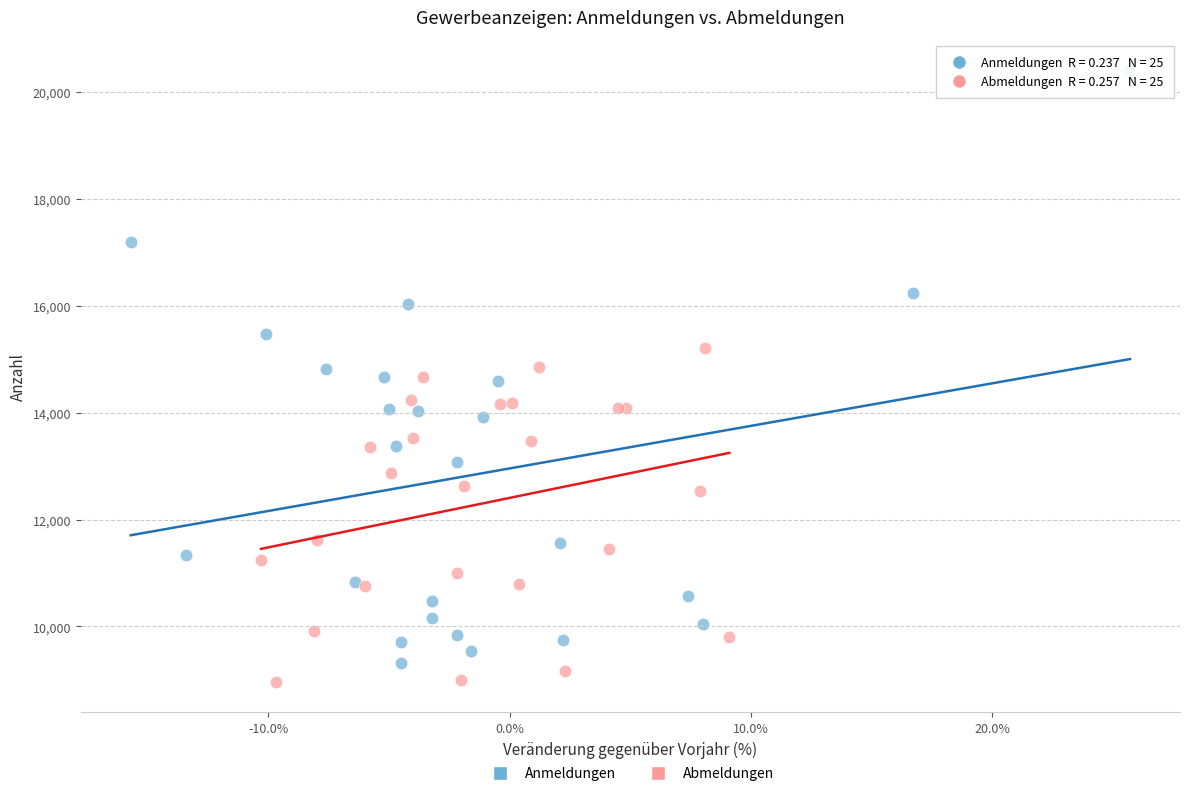

Which series reaches the maximum Y coordinate?

Anmeldungen